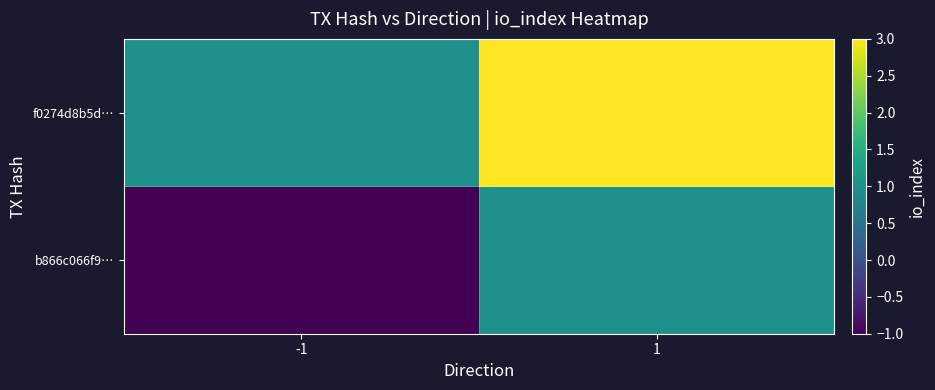

Reading right to left, extract all data points from this chart.

b866c066f9…: 1=1	-1=-1
f0274d8b5d…: 1=3	-1=1